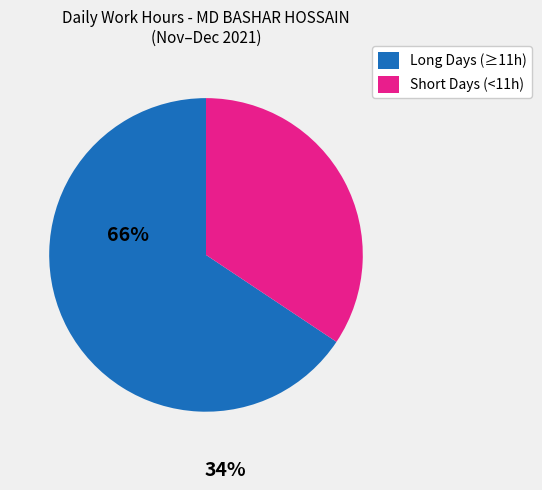

Is there a majority slice in this chart?

Yes